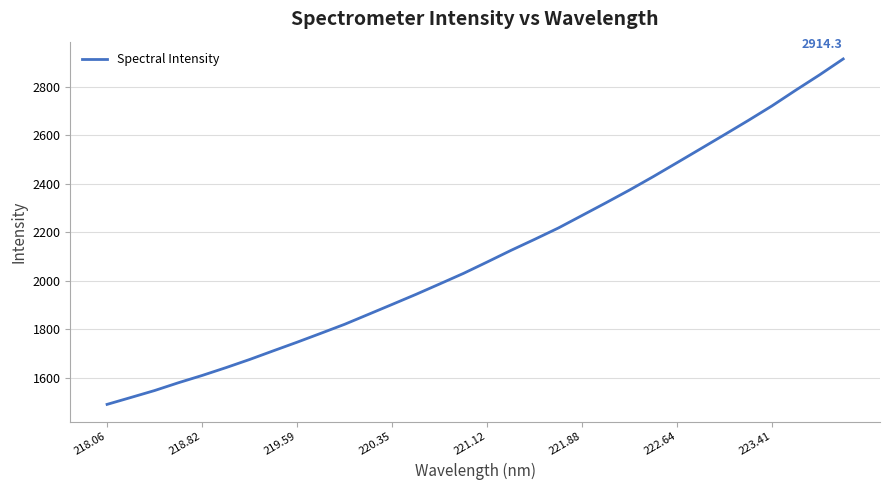

What is the maximum value shown in the chart?

2914.3